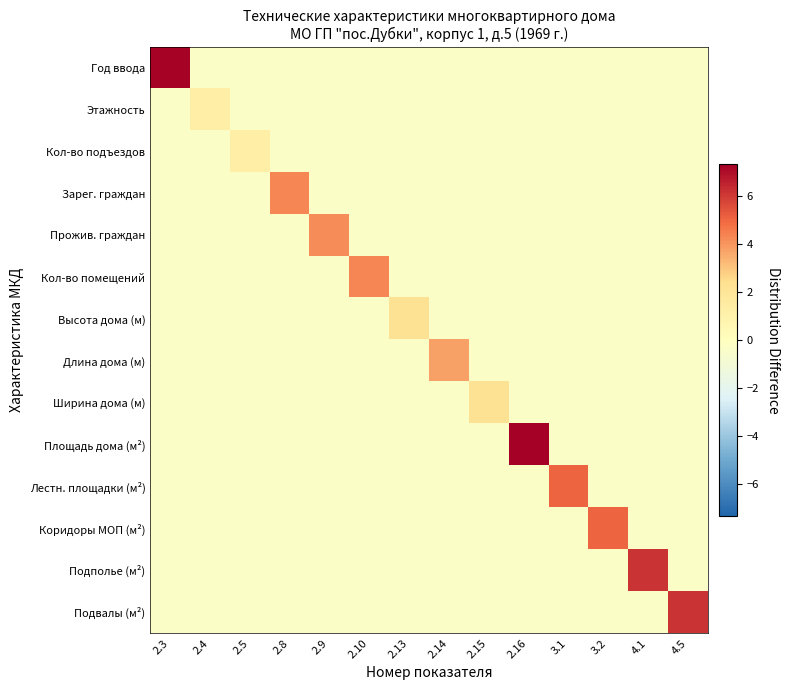

Reading left to right, what are all the values shown in this chart?

Год ввода: 2.3=7.3	2.4=-0.3	2.5=-0.3	2.8=-0.3	2.9=-0.3	2.10=-0.3	2.13=-0.3	2.14=-0.3	2.15=-0.3	2.16=-0.3	3.1=-0.3	3.2=-0.3	4.1=-0.3	4.5=-0.3
Этажность: 2.3=-0.3	2.4=1.3	2.5=-0.3	2.8=-0.3	2.9=-0.3	2.10=-0.3	2.13=-0.3	2.14=-0.3	2.15=-0.3	2.16=-0.3	3.1=-0.3	3.2=-0.3	4.1=-0.3	4.5=-0.3
Кол-во подъездов: 2.3=-0.3	2.4=-0.3	2.5=1.3	2.8=-0.3	2.9=-0.3	2.10=-0.3	2.13=-0.3	2.14=-0.3	2.15=-0.3	2.16=-0.3	3.1=-0.3	3.2=-0.3	4.1=-0.3	4.5=-0.3
Зарег. граждан: 2.3=-0.3	2.4=-0.3	2.5=-0.3	2.8=4.3	2.9=-0.3	2.10=-0.3	2.13=-0.3	2.14=-0.3	2.15=-0.3	2.16=-0.3	3.1=-0.3	3.2=-0.3	4.1=-0.3	4.5=-0.3
Прожив. граждан: 2.3=-0.3	2.4=-0.3	2.5=-0.3	2.8=-0.3	2.9=4.2	2.10=-0.3	2.13=-0.3	2.14=-0.3	2.15=-0.3	2.16=-0.3	3.1=-0.3	3.2=-0.3	4.1=-0.3	4.5=-0.3
Кол-во помещений: 2.3=-0.3	2.4=-0.3	2.5=-0.3	2.8=-0.3	2.9=-0.3	2.10=4.3	2.13=-0.3	2.14=-0.3	2.15=-0.3	2.16=-0.3	3.1=-0.3	3.2=-0.3	4.1=-0.3	4.5=-0.3
Высота дома (м): 2.3=-0.3	2.4=-0.3	2.5=-0.3	2.8=-0.3	2.9=-0.3	2.10=-0.3	2.13=2.2	2.14=-0.3	2.15=-0.3	2.16=-0.3	3.1=-0.3	3.2=-0.3	4.1=-0.3	4.5=-0.3
Длина дома (м): 2.3=-0.3	2.4=-0.3	2.5=-0.3	2.8=-0.3	2.9=-0.3	2.10=-0.3	2.13=-0.3	2.14=3.7	2.15=-0.3	2.16=-0.3	3.1=-0.3	3.2=-0.3	4.1=-0.3	4.5=-0.3
Ширина дома (м): 2.3=-0.3	2.4=-0.3	2.5=-0.3	2.8=-0.3	2.9=-0.3	2.10=-0.3	2.13=-0.3	2.14=-0.3	2.15=2.2	2.16=-0.3	3.1=-0.3	3.2=-0.3	4.1=-0.3	4.5=-0.3
Площадь дома (м²): 2.3=-0.3	2.4=-0.3	2.5=-0.3	2.8=-0.3	2.9=-0.3	2.10=-0.3	2.13=-0.3	2.14=-0.3	2.15=-0.3	2.16=7.3	3.1=-0.3	3.2=-0.3	4.1=-0.3	4.5=-0.3
Лестн. площадки (м²): 2.3=-0.3	2.4=-0.3	2.5=-0.3	2.8=-0.3	2.9=-0.3	2.10=-0.3	2.13=-0.3	2.14=-0.3	2.15=-0.3	2.16=-0.3	3.1=5.1	3.2=-0.3	4.1=-0.3	4.5=-0.3
Коридоры МОП (м²): 2.3=-0.3	2.4=-0.3	2.5=-0.3	2.8=-0.3	2.9=-0.3	2.10=-0.3	2.13=-0.3	2.14=-0.3	2.15=-0.3	2.16=-0.3	3.1=-0.3	3.2=5.1	4.1=-0.3	4.5=-0.3
Подполье (м²): 2.3=-0.3	2.4=-0.3	2.5=-0.3	2.8=-0.3	2.9=-0.3	2.10=-0.3	2.13=-0.3	2.14=-0.3	2.15=-0.3	2.16=-0.3	3.1=-0.3	3.2=-0.3	4.1=6.2	4.5=-0.3
Подвалы (м²): 2.3=-0.3	2.4=-0.3	2.5=-0.3	2.8=-0.3	2.9=-0.3	2.10=-0.3	2.13=-0.3	2.14=-0.3	2.15=-0.3	2.16=-0.3	3.1=-0.3	3.2=-0.3	4.1=-0.3	4.5=6.2